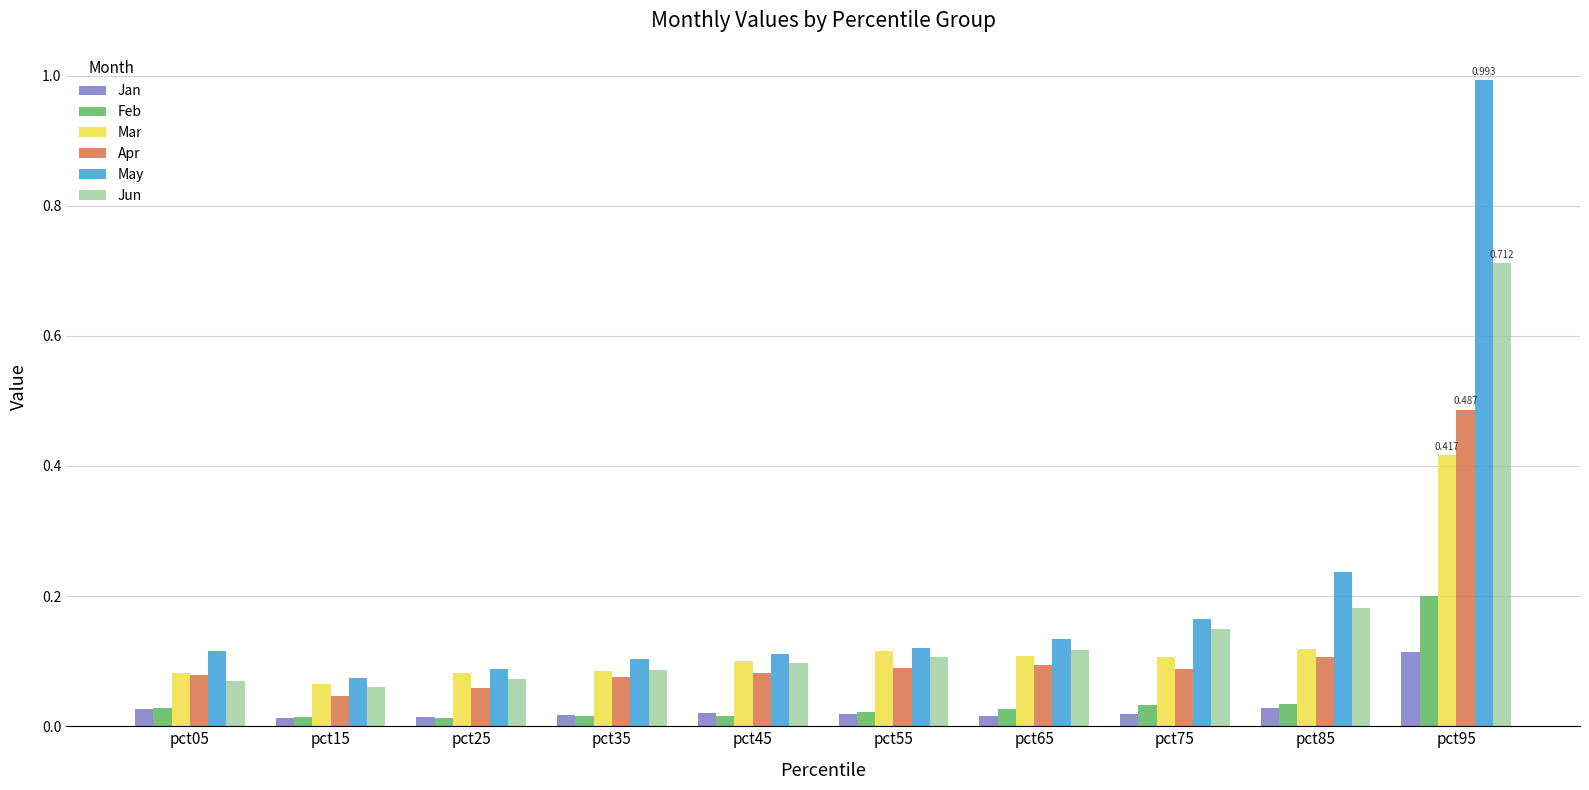

True or false: Mar has a value of 0.0 at pct35.

False